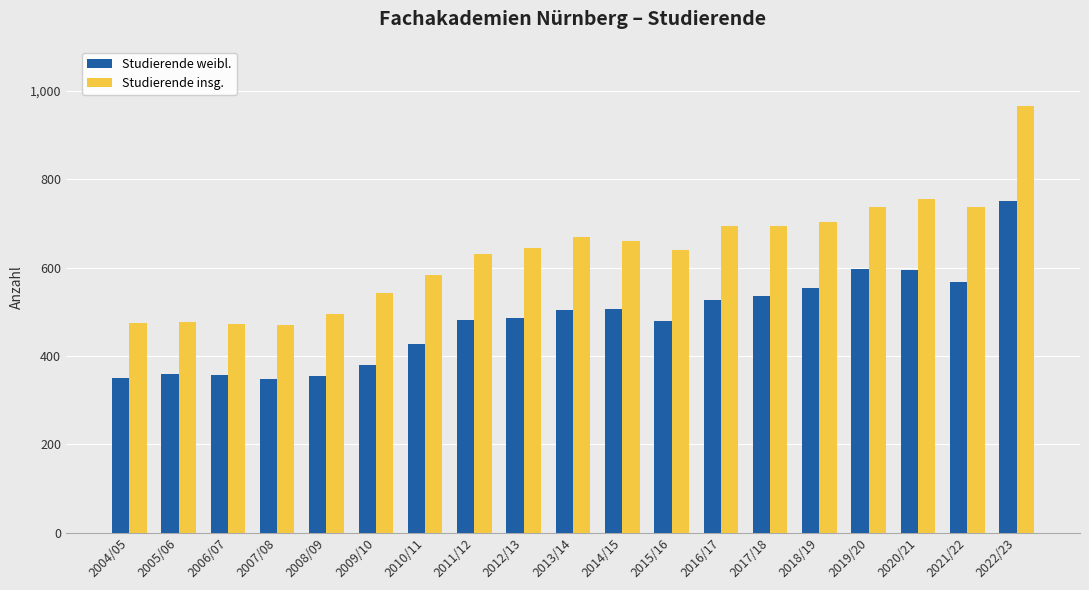

What is the greatest value displayed?

966